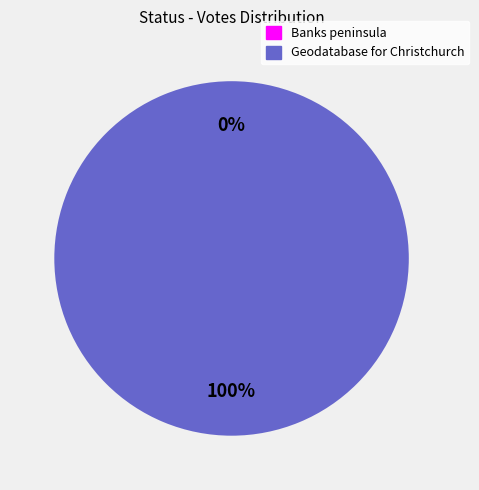

To the nearest percent, what is the combined percentage of Geodatabase for Christchurch and Banks peninsula?

100%